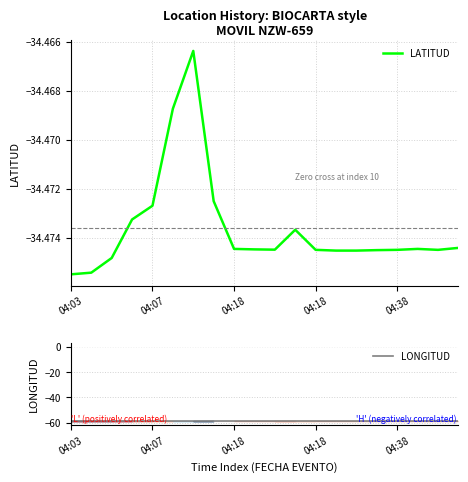

Reading right to left, list all the values displayed in this chart.

LATITUD: -34.5	-34.5	-34.5	-34.5	-34.5	-34.5	-34.5	-34.5	-34.5	-34.5	-34.5	-34.5	-34.5	-34.5	-34.5	-34.5	-34.5	-34.5	-34.5	-34.5
LONGITUD: -58.7	-58.7	-58.7	-58.7	-58.7	-58.7	-58.7	-58.7	-58.7	-58.7	-58.7	-58.7	-58.7	-58.7	-58.7	-58.7	-58.7	-58.7	-58.7	-58.7